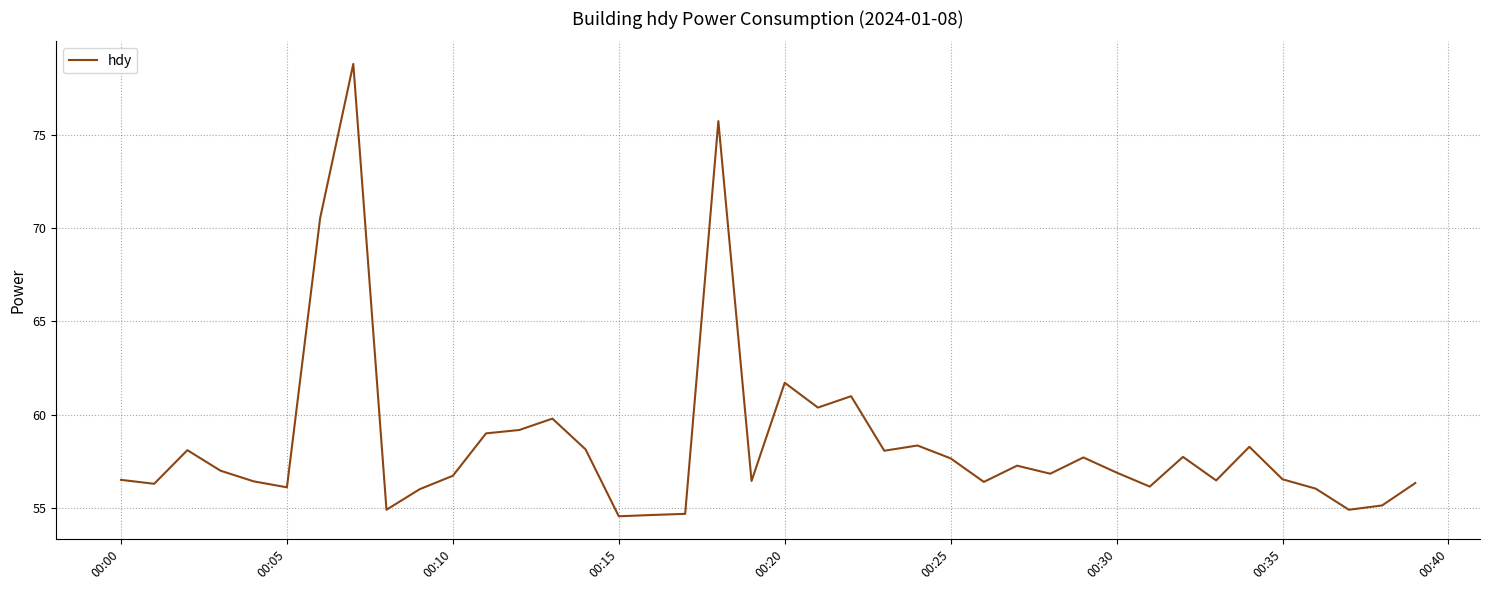

What is the greatest value displayed?

78.8